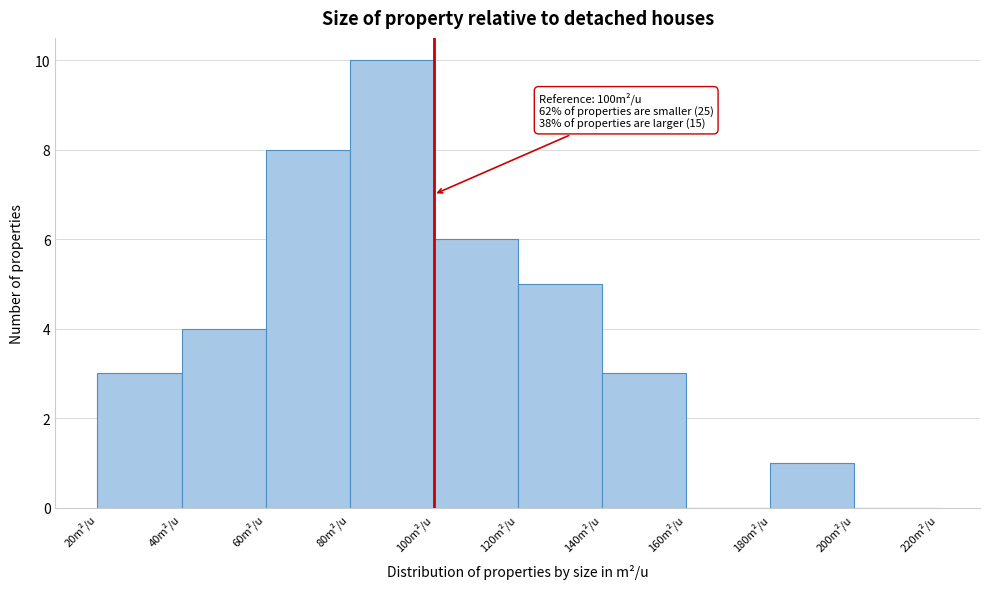

Which range on the x-axis has the tallest bar?

80 to 100